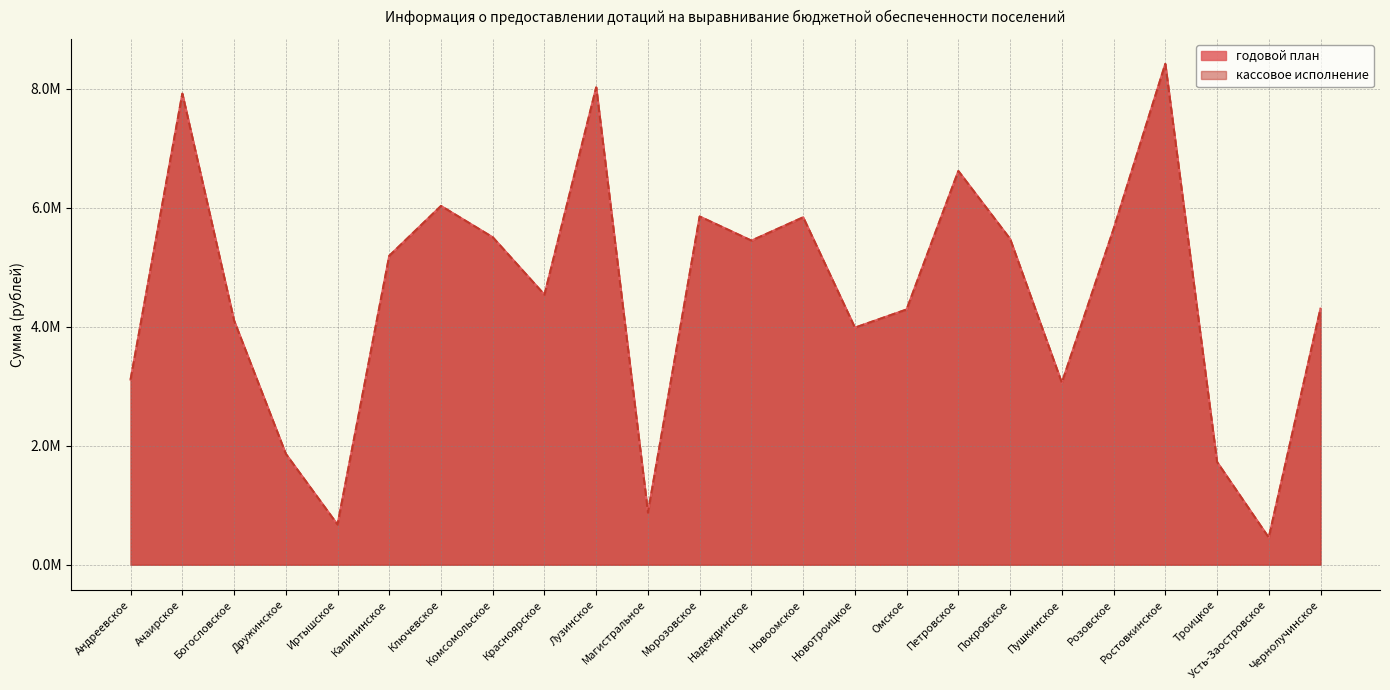

True or false: годовой план and кассовое исполнение intersect in this chart.

False